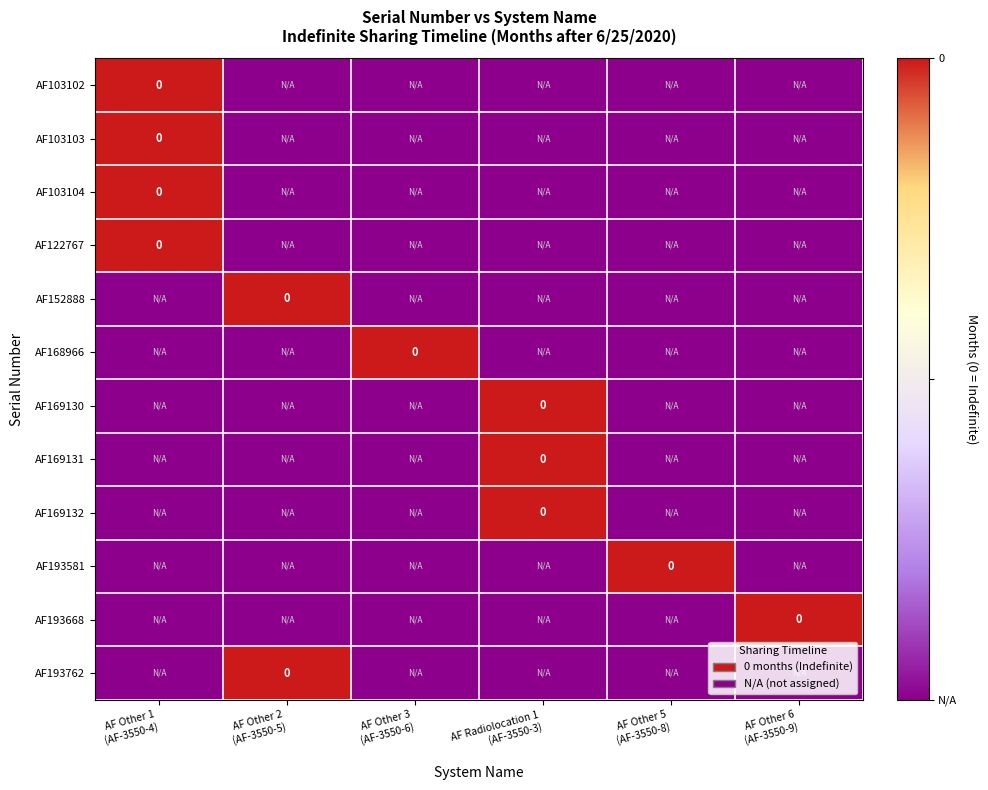

The value of AF122767 at AF Other 2 (AF-3550-5) is -1. True or false?

True